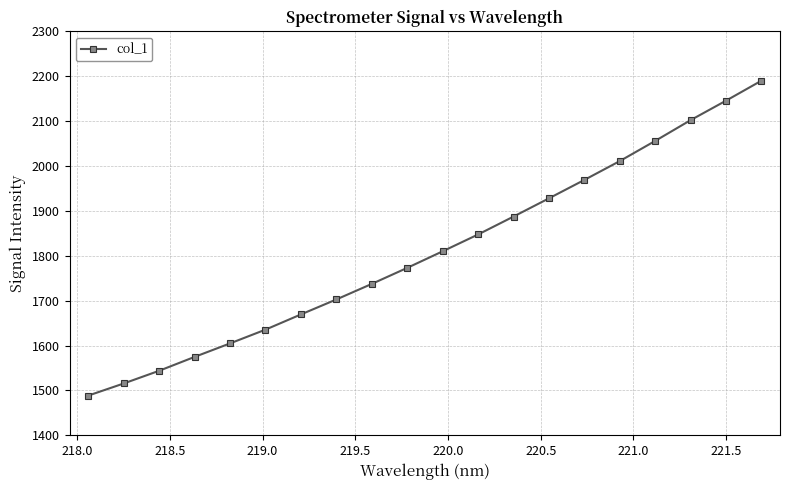

What is the sum of all values?

36194.5